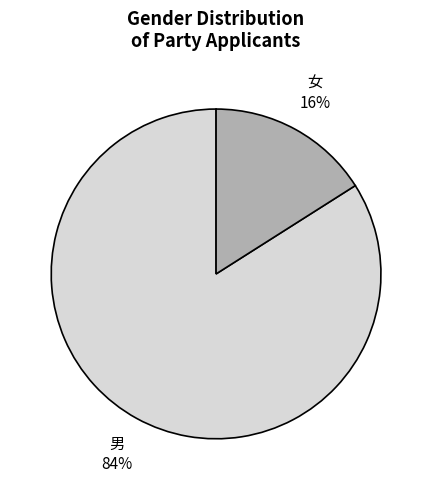

Is it true that 男 is 78% of the pie?

False